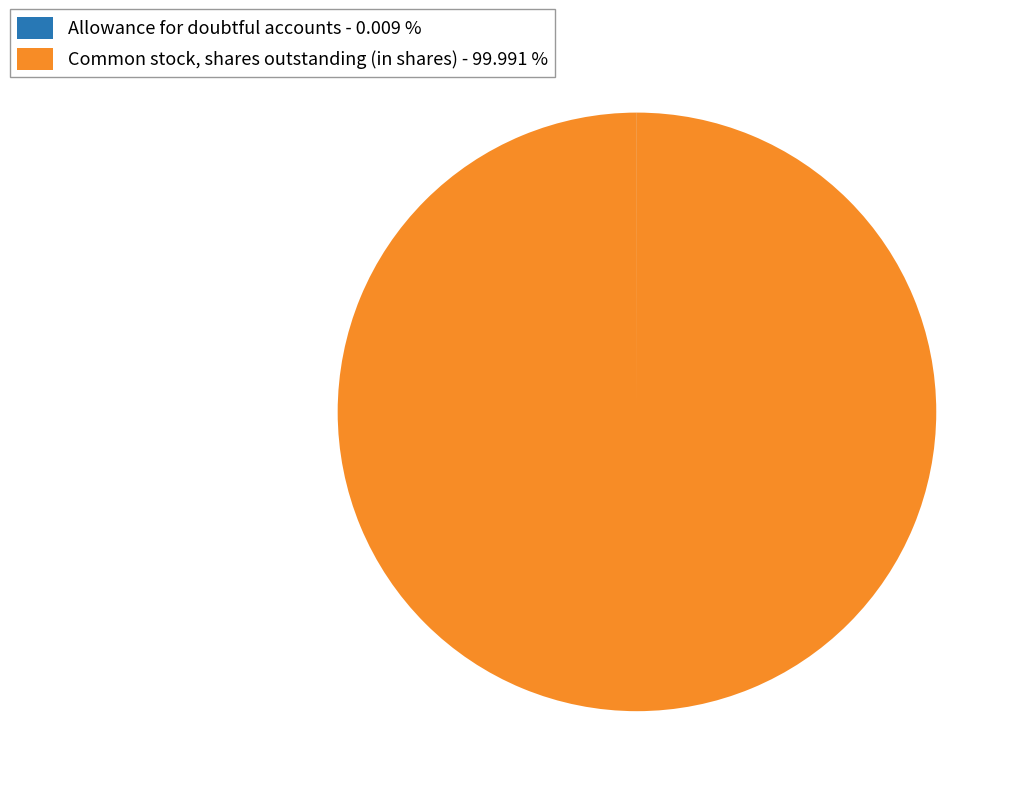

Does Common stock, shares outstanding (in shares) - 99.991 % represent more than half of the total?

Yes